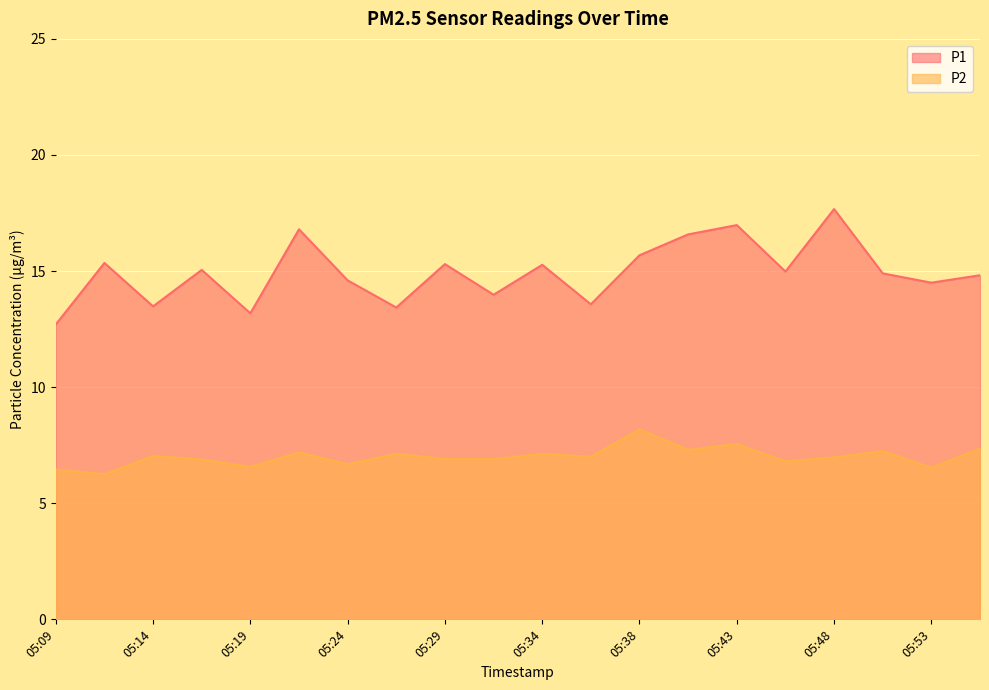

What is the total value across all series at 05:09?

19.1